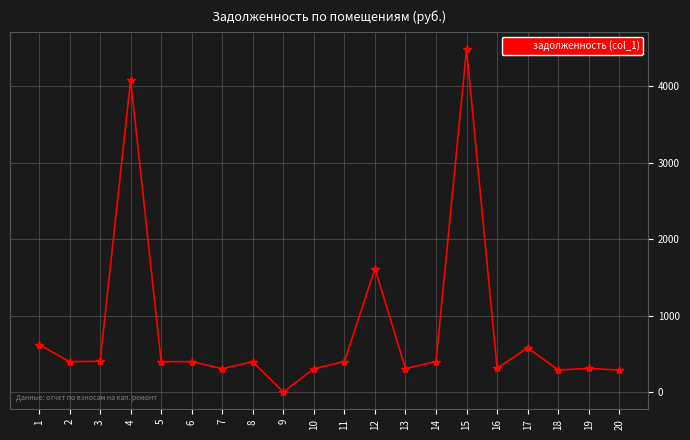

Where is the first local maximum?

4